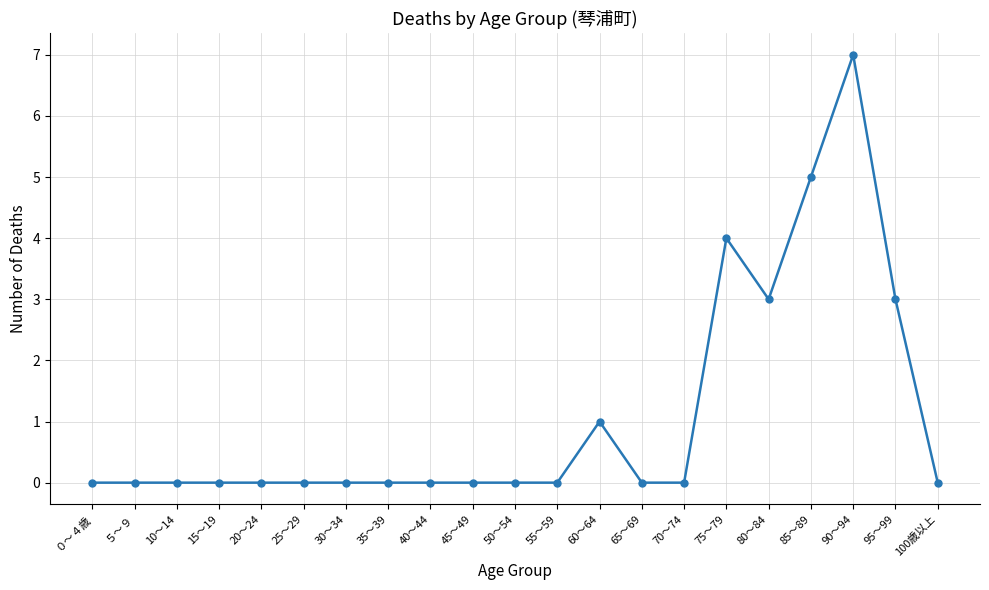

Reading left to right, what are all the values shown in this chart?

０～４歳=0	５～９=0	10～14=0	15～19=0	20～24=0	25～29=0	30～34=0	35～39=0	40～44=0	45～49=0	50～54=0	55～59=0	60～64=1	65～69=0	70～74=0	75～79=4	80～84=3	85～89=5	90～94=7	95～99=3	100歳以上=0